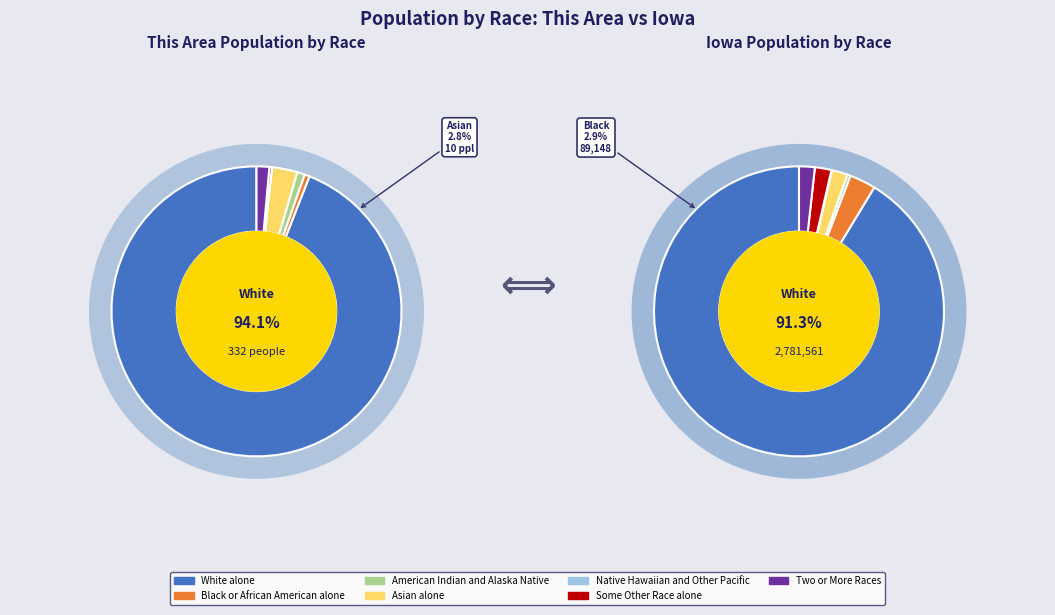

Is White alone the majority of the pie?

Yes